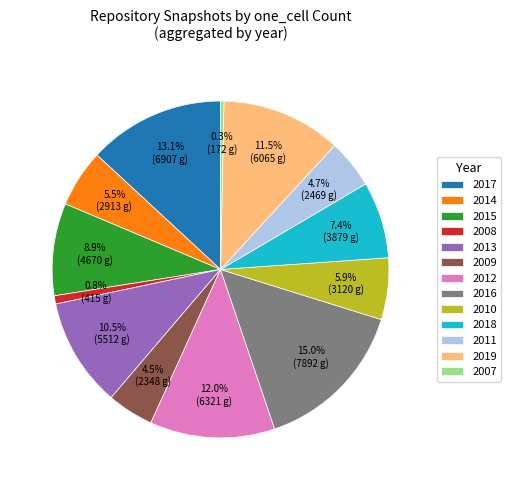

What is the largest slice in the pie chart?

2016